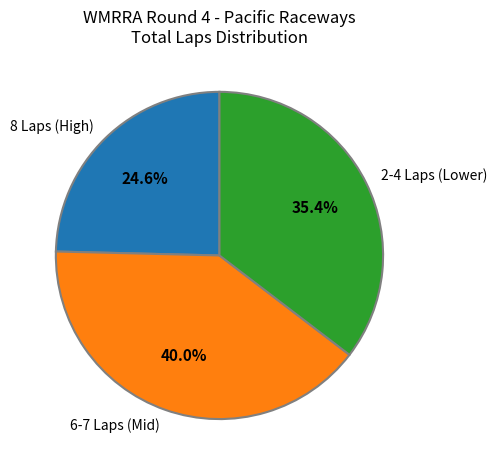

Combined, what portion of the pie is 8 Laps (High) and 2-4 Laps (Lower)?

60.0%